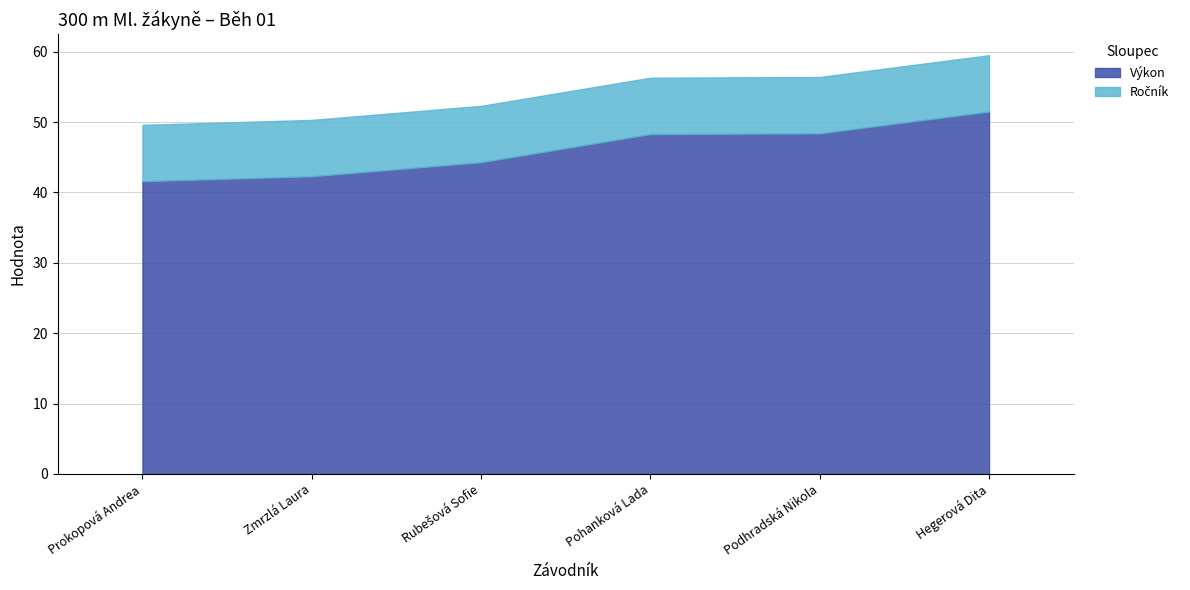

Is the value of Ročník at Zmrzlá Laura greater than the value of Výkon at Hegerová Dita?

No